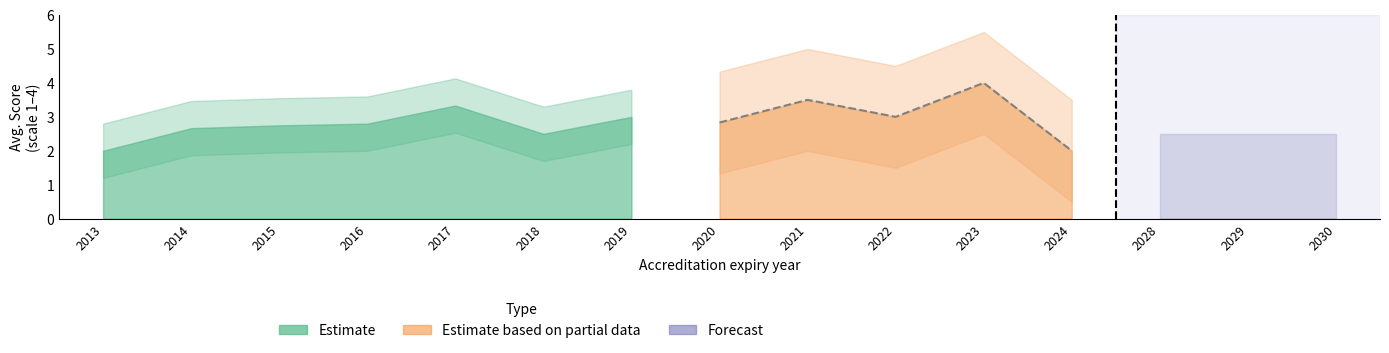

How many distinct data groups are displayed?

3